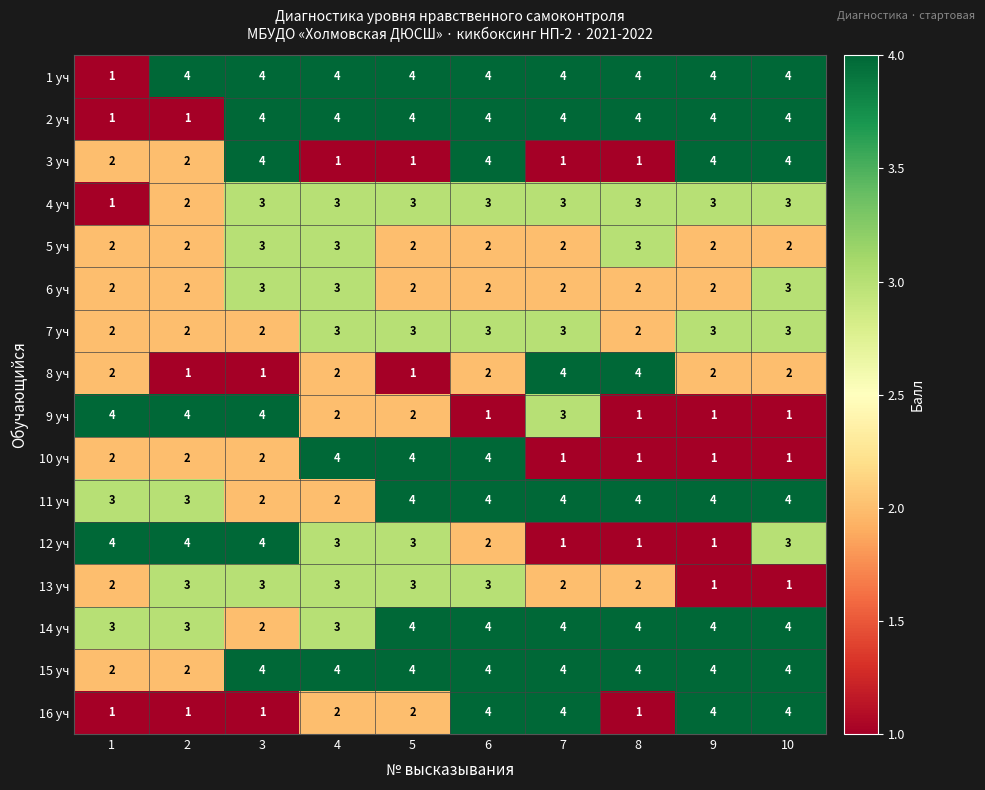

What is the highest value of the 13 уч series?

3